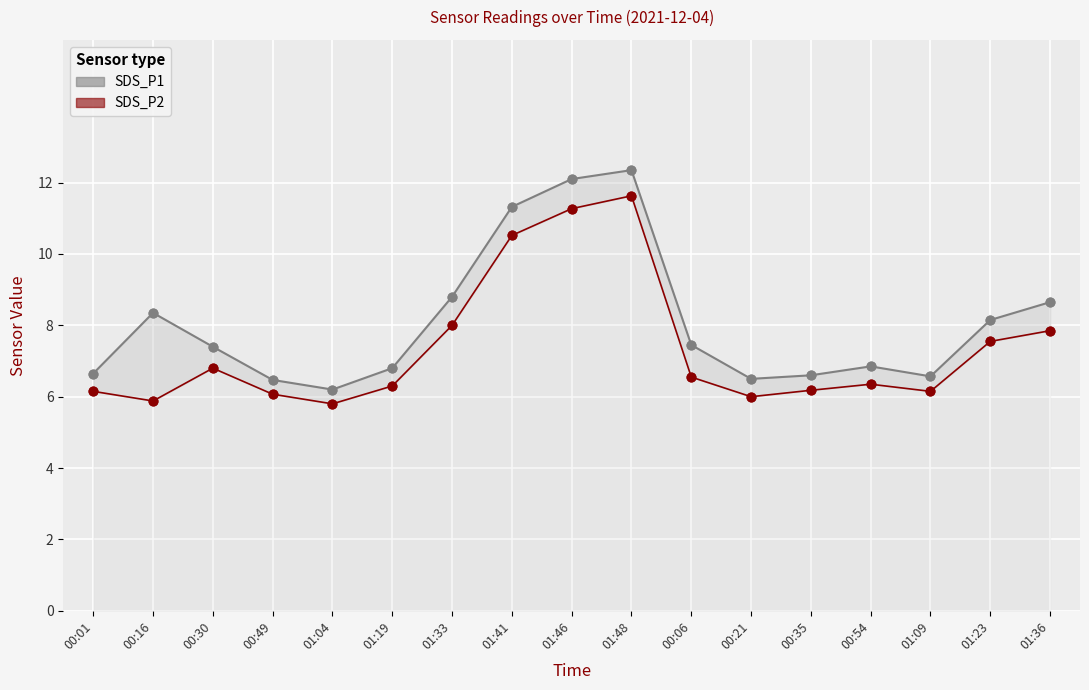

At which category is the sum across all series the highest?

01:48